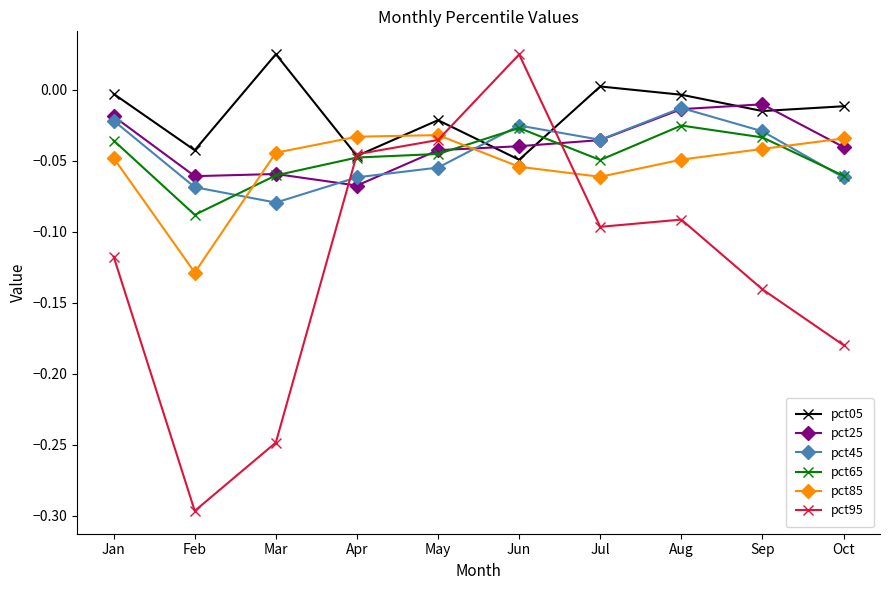

Count the number of data series in this chart.

6